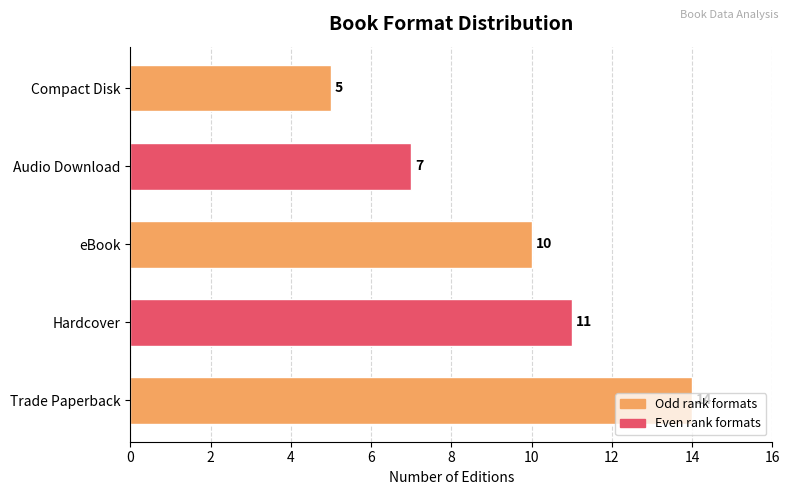

The value at Hardcover is 11. True or false?

True